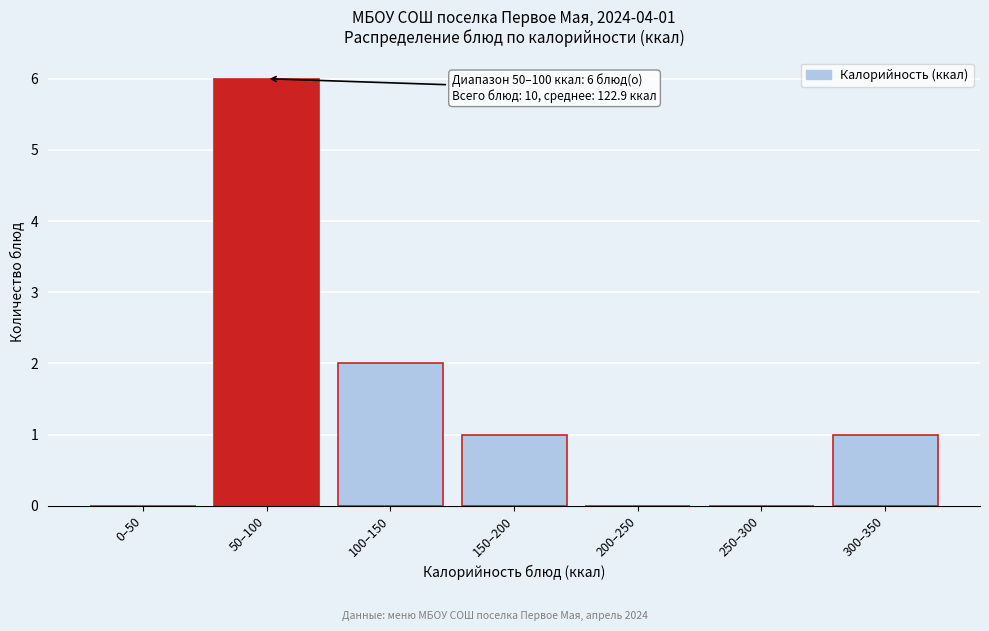

Reading left to right, extract all data points from this chart.

0–50=0	50–100=6	100–150=2	150–200=1	200–250=0	250–300=0	300–350=1